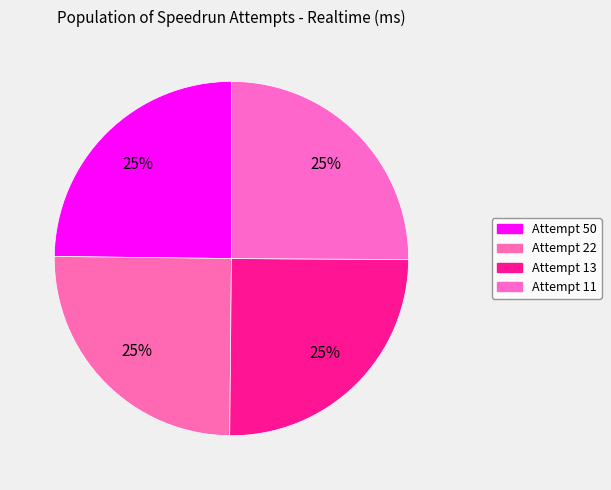

Which has a higher value, Attempt 11 or Attempt 50?

Attempt 11